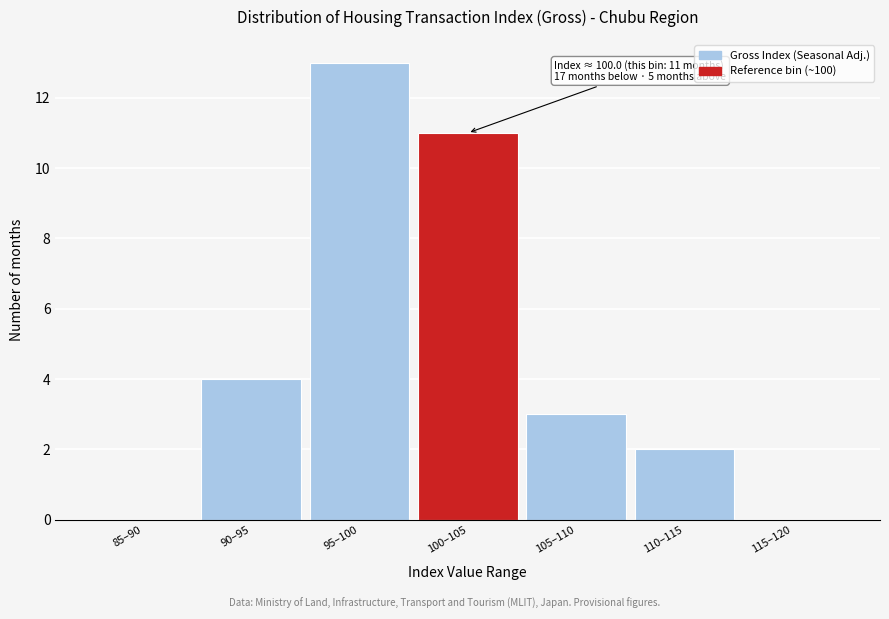

Reading left to right, what are all the values shown in this chart?

85–90=0	90–95=4	95–100=13	100–105=11	105–110=3	110–115=2	115–120=0